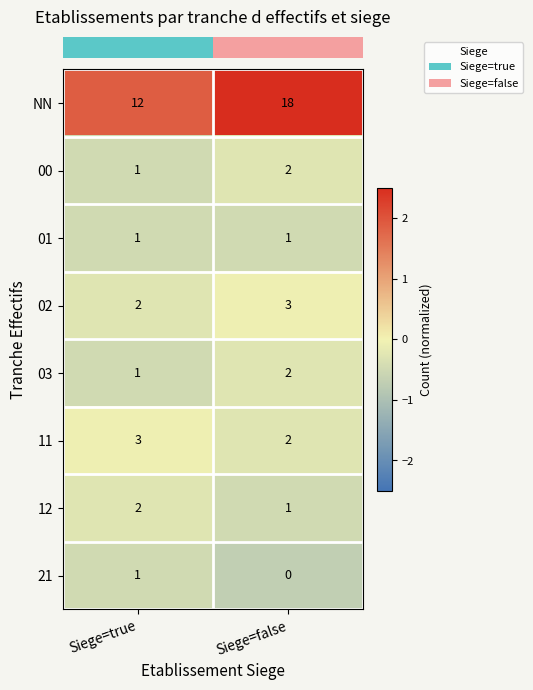

True or false: 03 has a value of 1 at Siege=true.

True